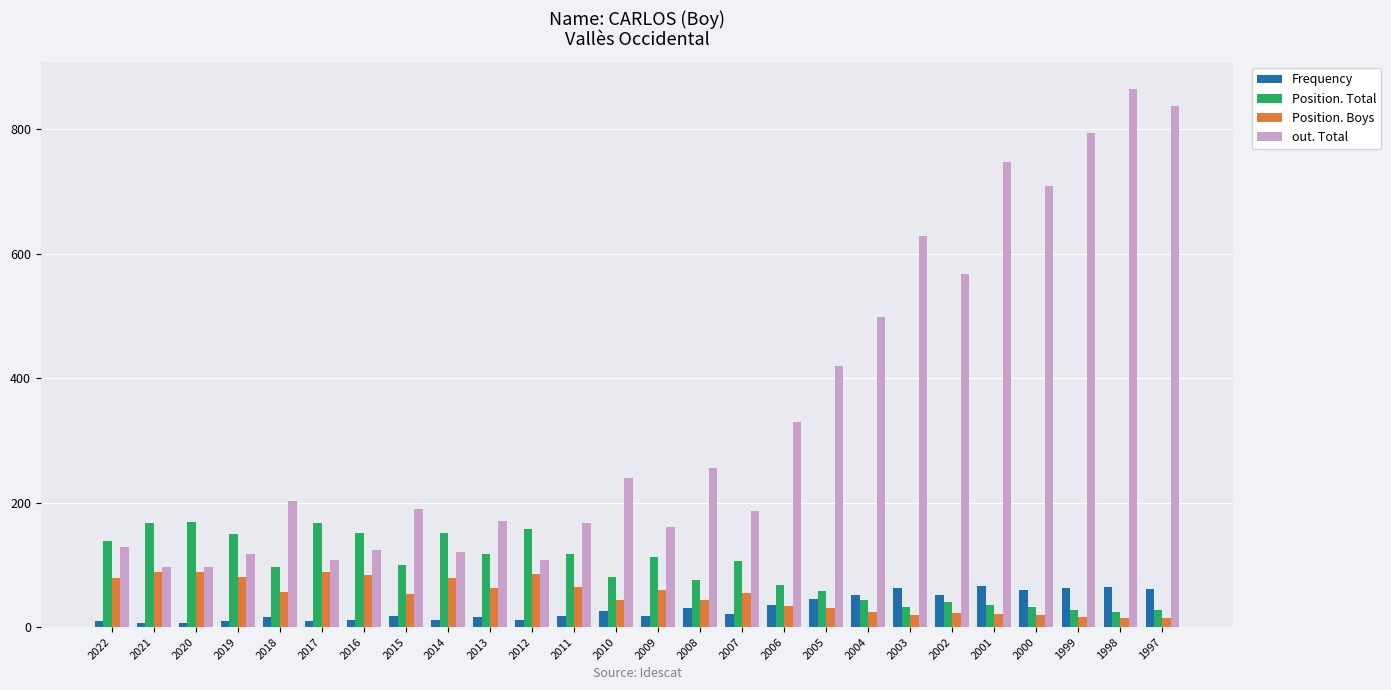

What is the value of the Position. Boys bar at the 15th from the left?

43